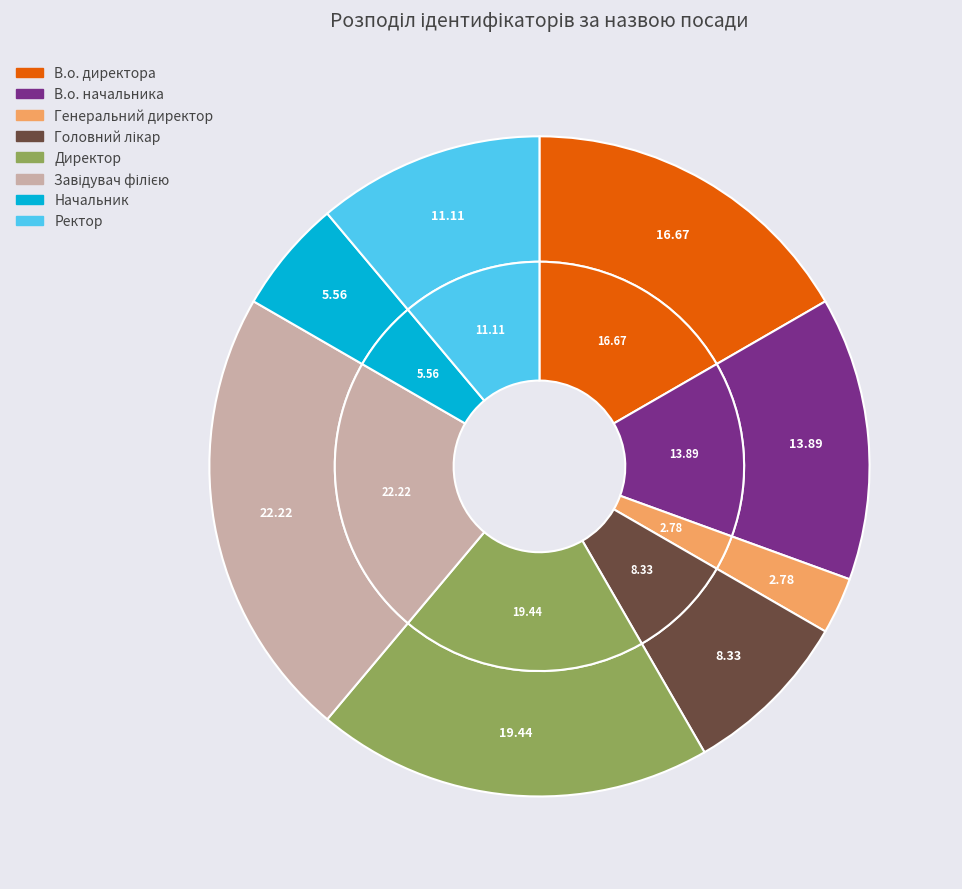

The Директор slice represents 28% of the pie. True or false?

False